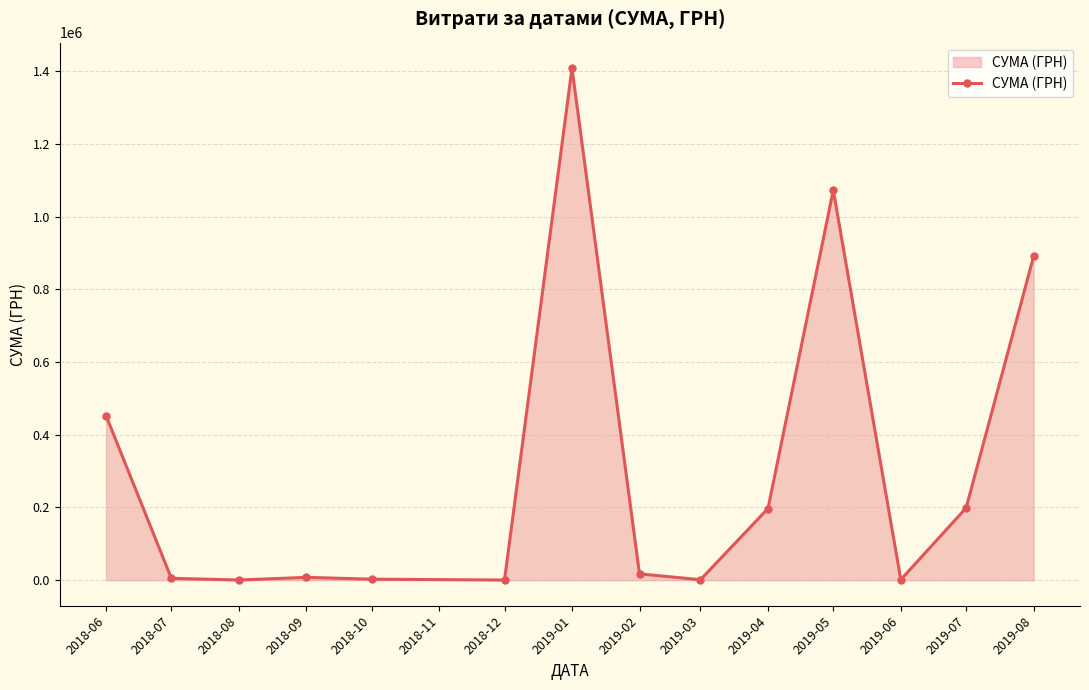

Approximately how many times larger is the value at 2019-01 compared to 2019-07?

7.1